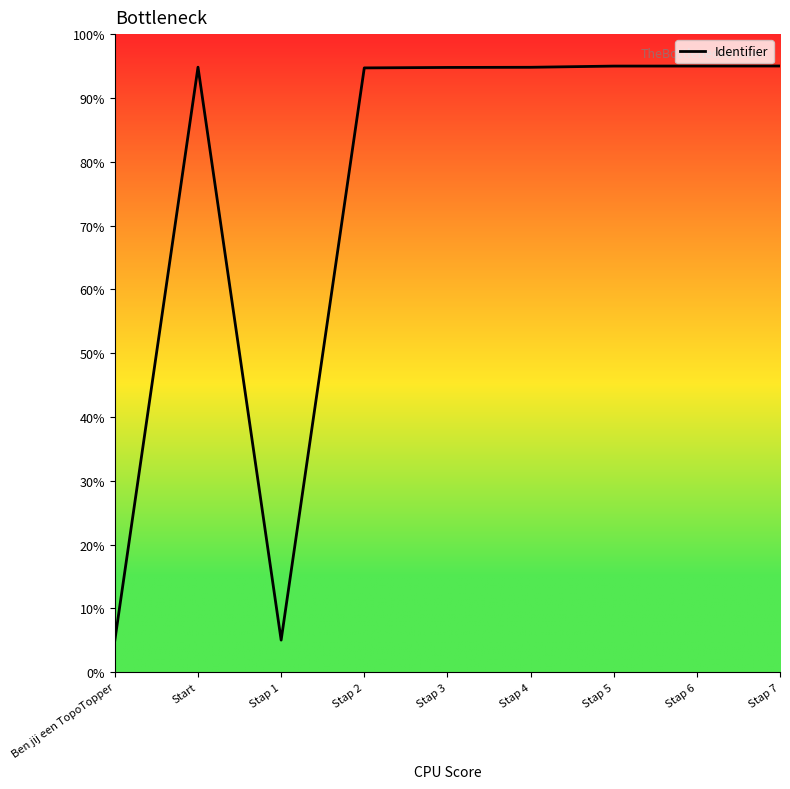

What position from the left is Stap 1?

3